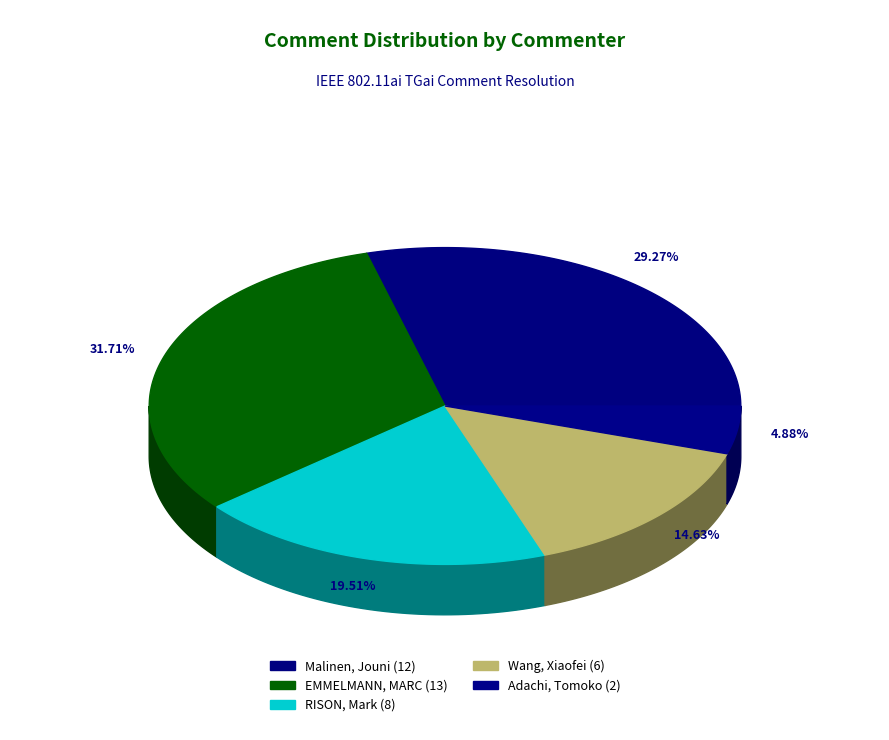

Which slice is the largest?

EMMELMANN, MARC